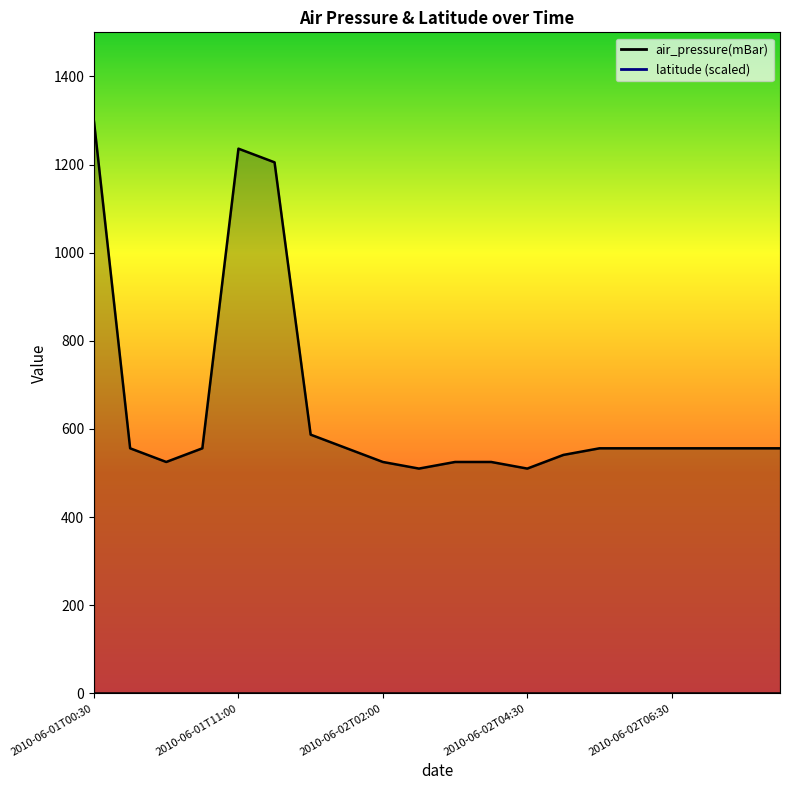

Count the number of categories in the chart.

20